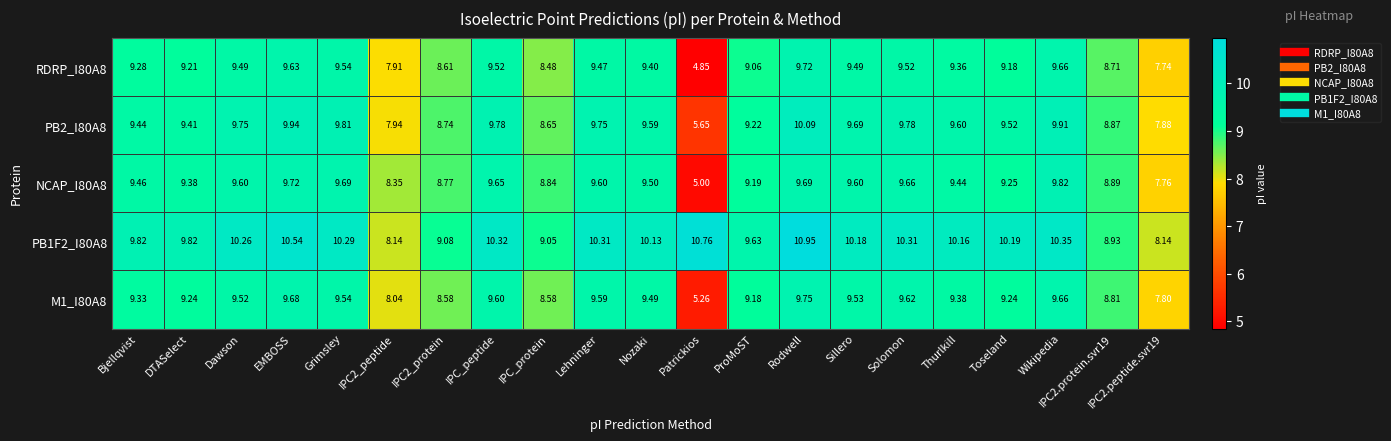

Which category has the highest value across all series?

Rodwell